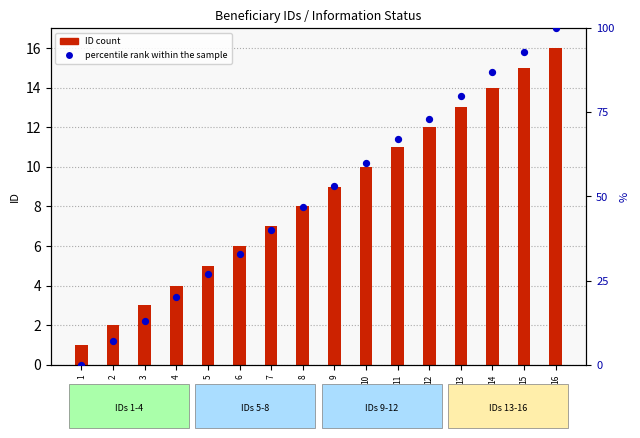

What are all the series names shown in the legend?

ID count, percentile rank within the sample